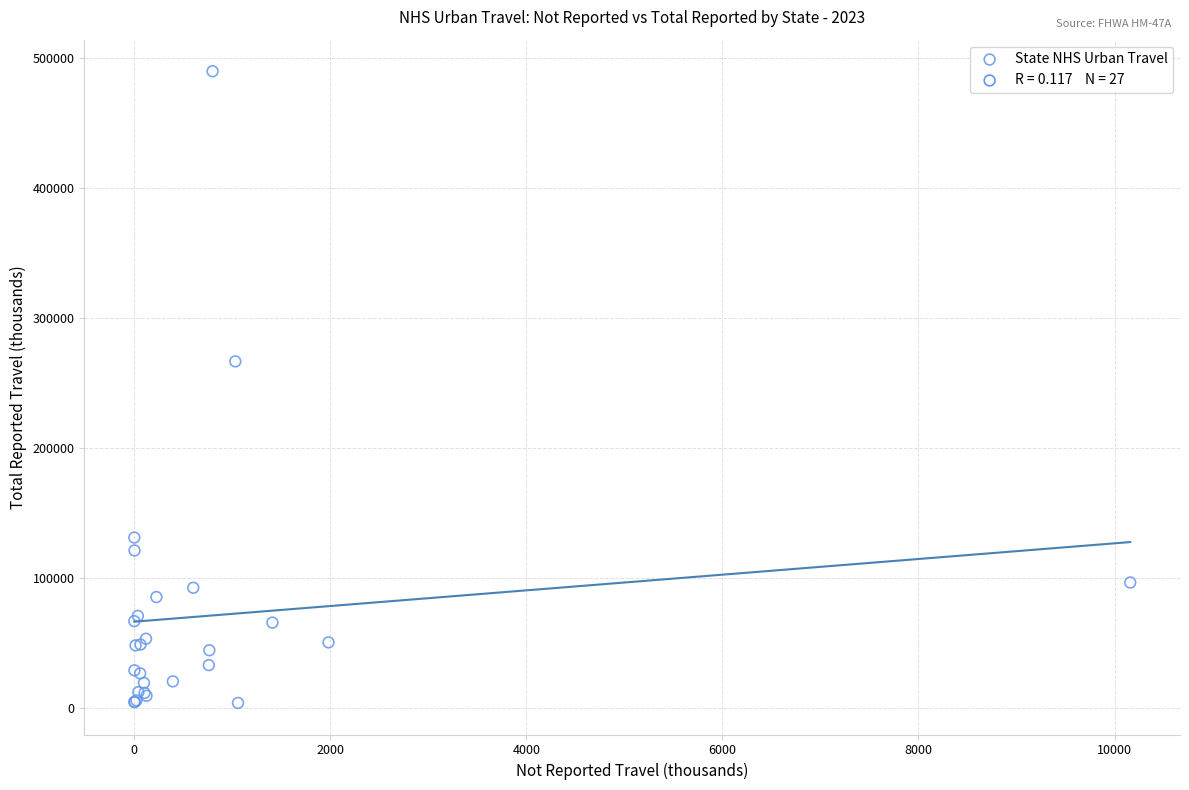

What Y value in the scatter plot is closest to 246697?

266458.5